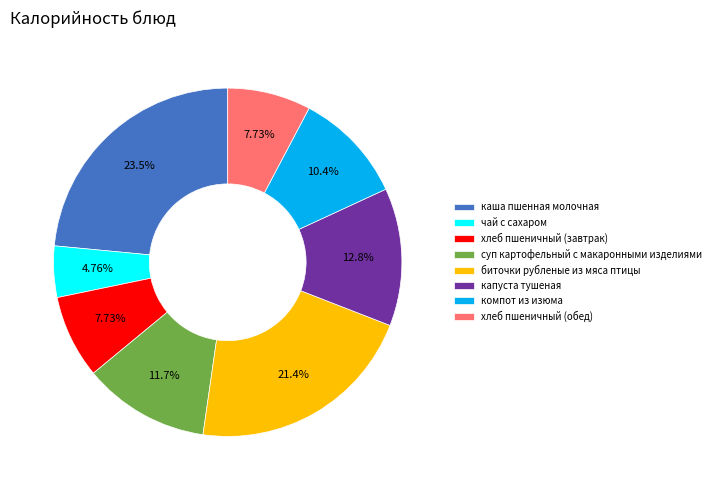

What is the largest slice in the pie chart?

каша пшенная молочная